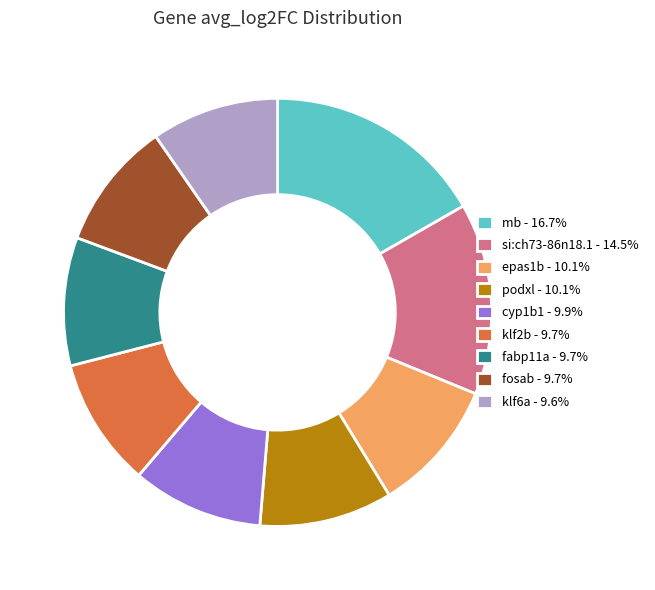

Is the sum of fabp11a and klf2b greater than half?

No